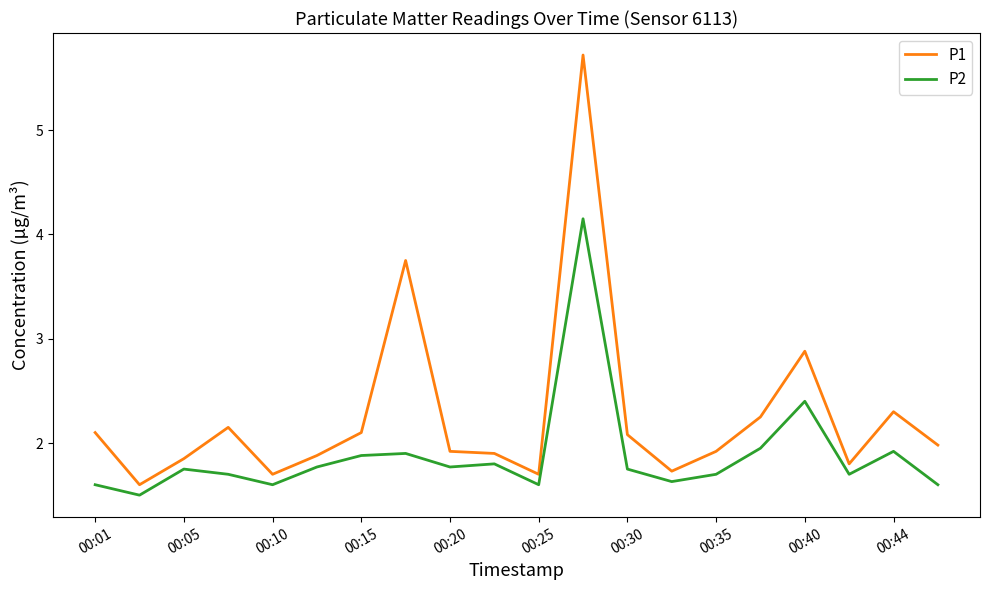

What is the lowest value of the P2 series?

1.5